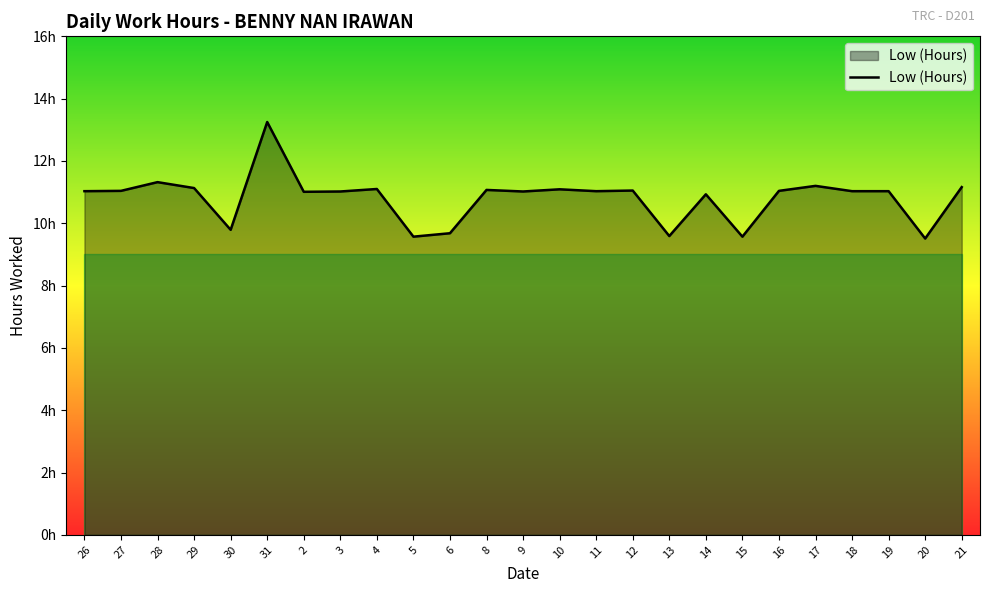

What is the greatest value displayed?

13.2